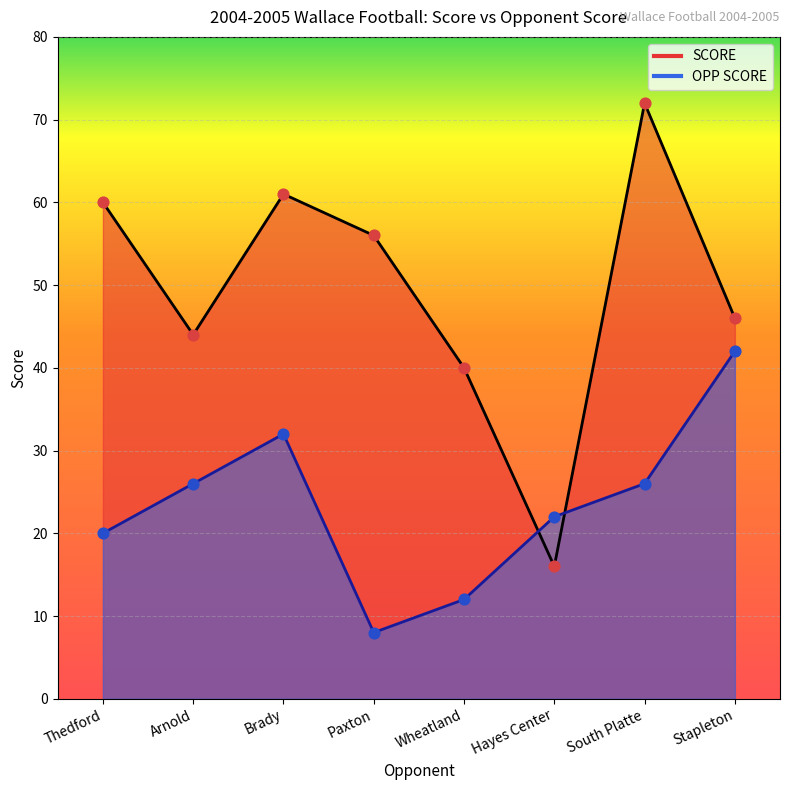

Which series has the widest spread of Y values?

SCORE